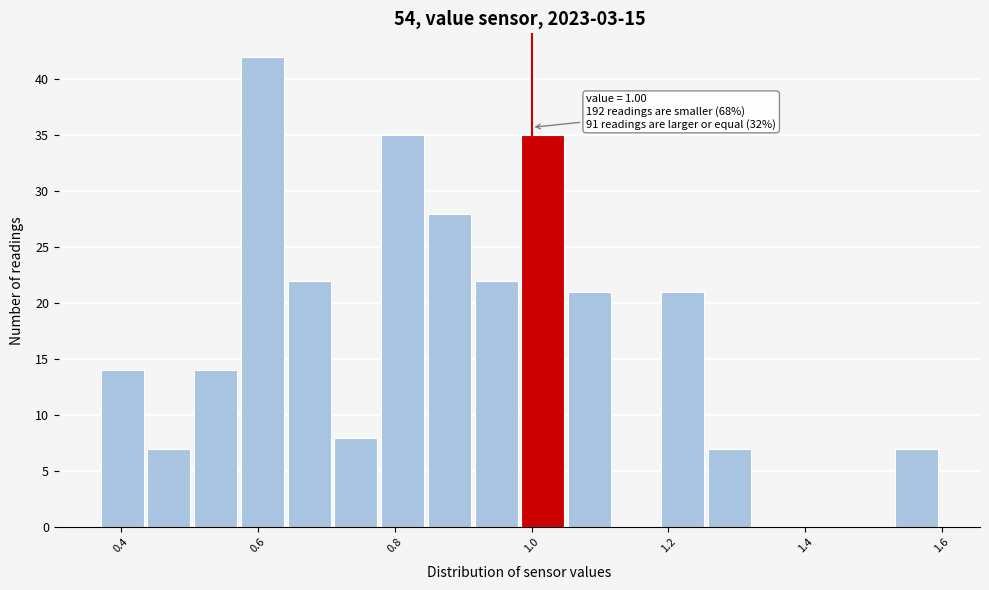

Around what value on the x-axis is the tallest bar? Give the approximate position of its centre, as read against the axis.

0.60